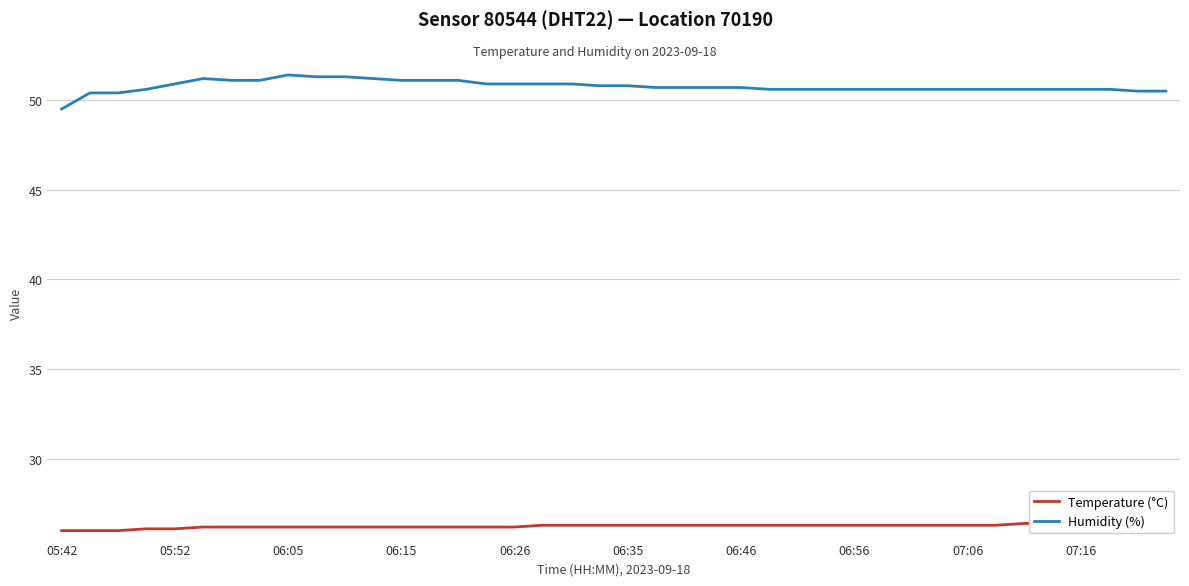

In Humidity (%), how many points are higher than both neighbors (excluding endpoints)?

2